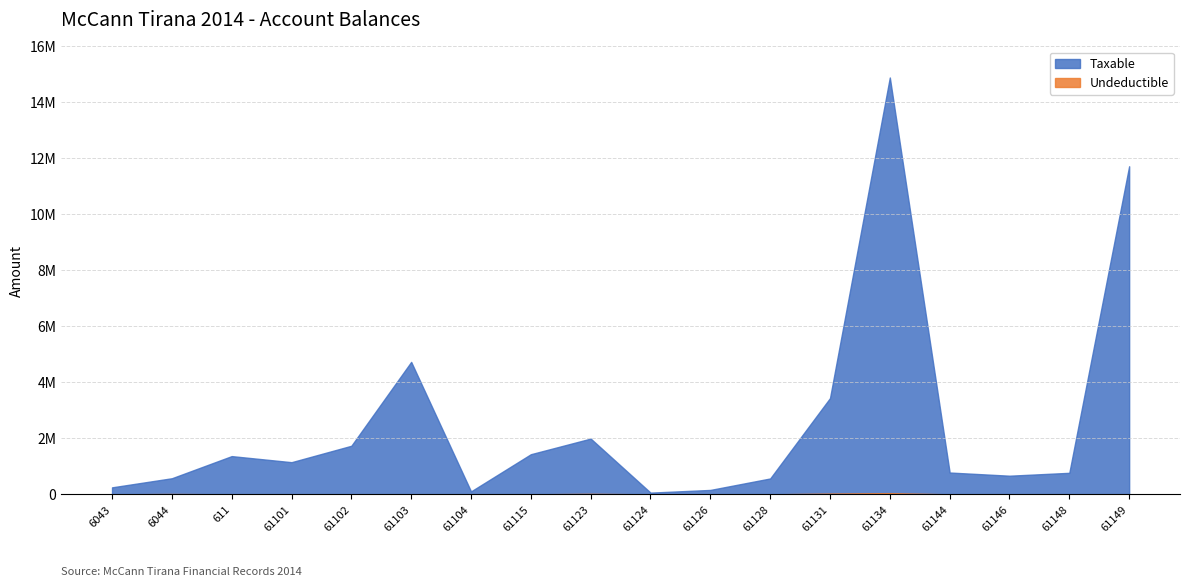

What is the approximate value of Taxable at 61102?

1735151.5